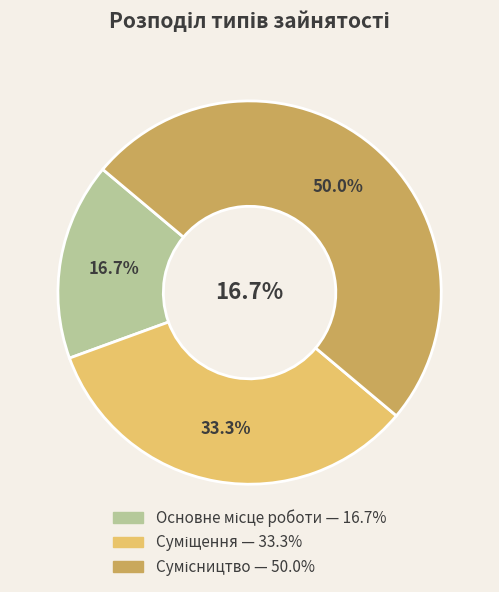

Rank the categories by value from highest to lowest.

Сумісництво, Суміщення, Основне місце роботи